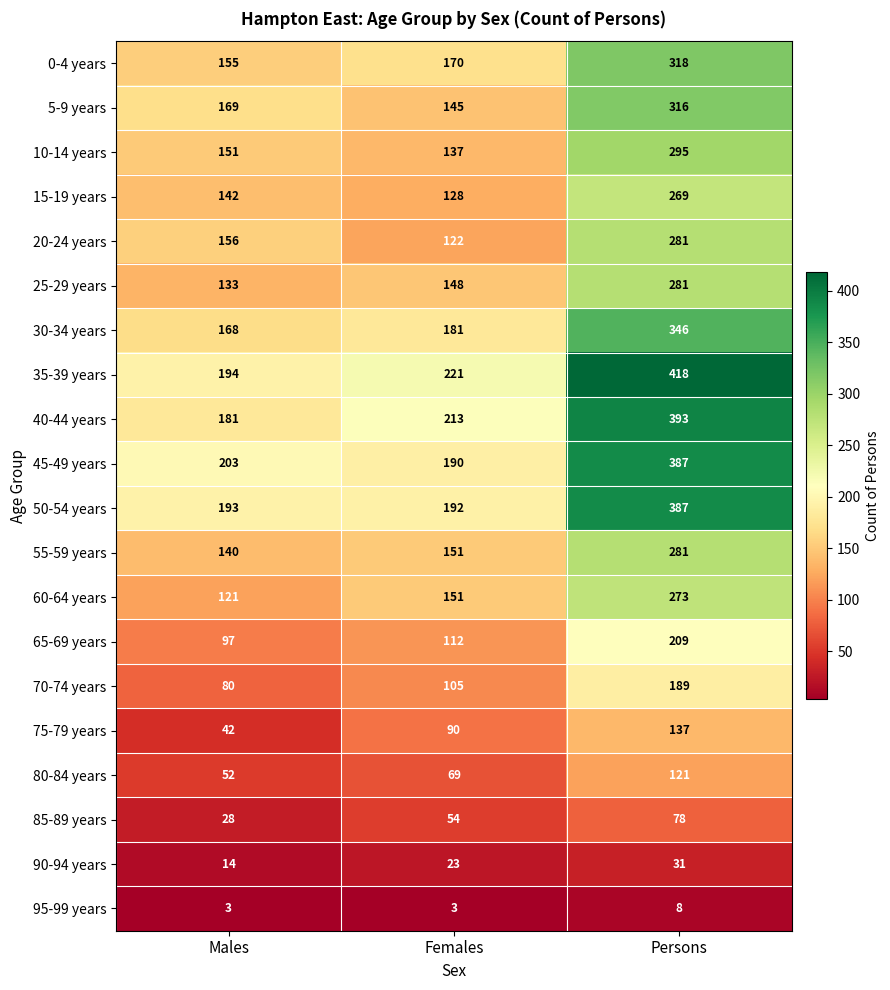

What is the average value of the 15-19 years series?

180